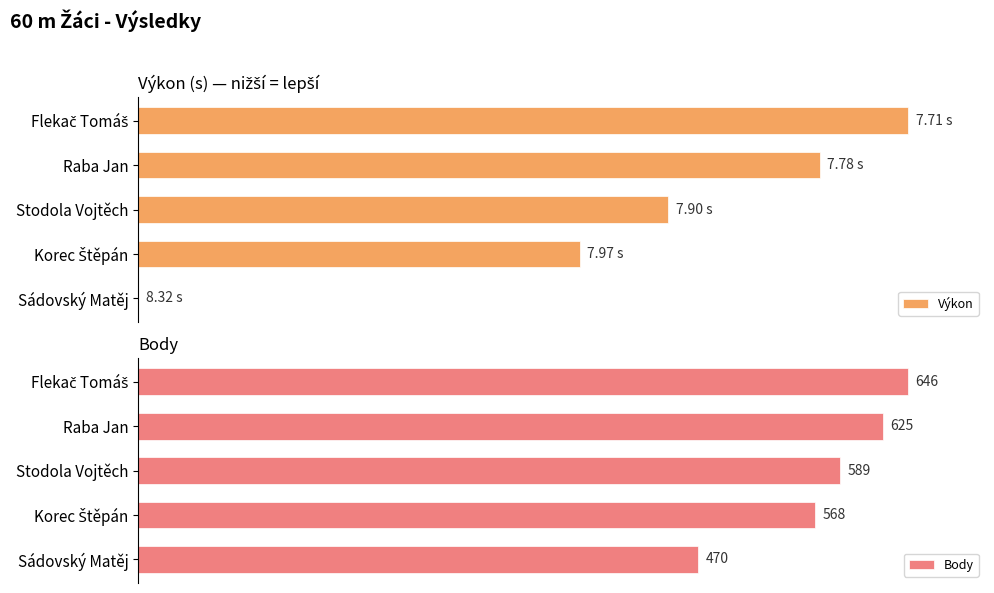

Are the bars grouped side by side (vs. stacked)?

Yes